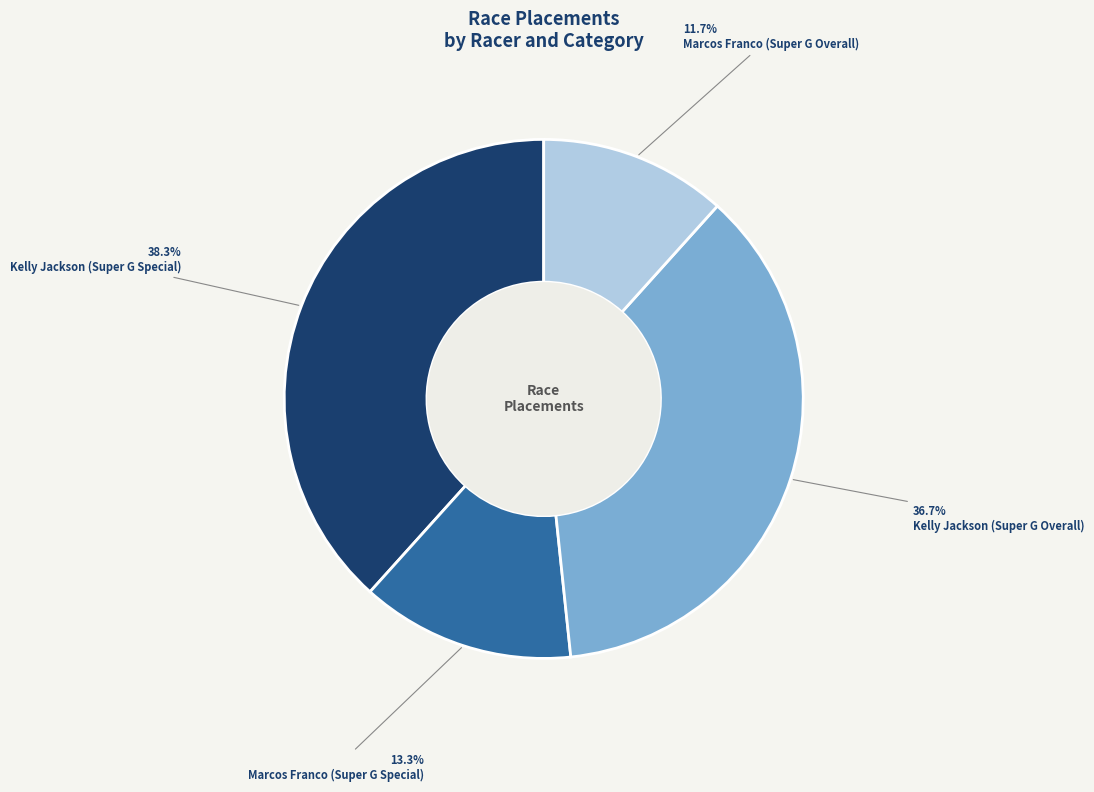

To the nearest percent, what portion does Marcos Franco (Super G Special) represent?

13%